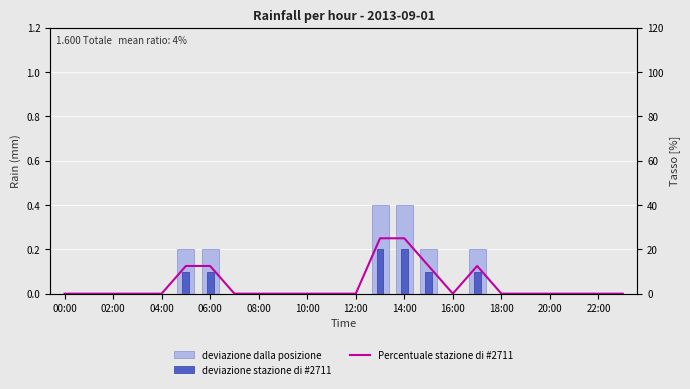

What is the label of the 17th bar from the left?

16:00